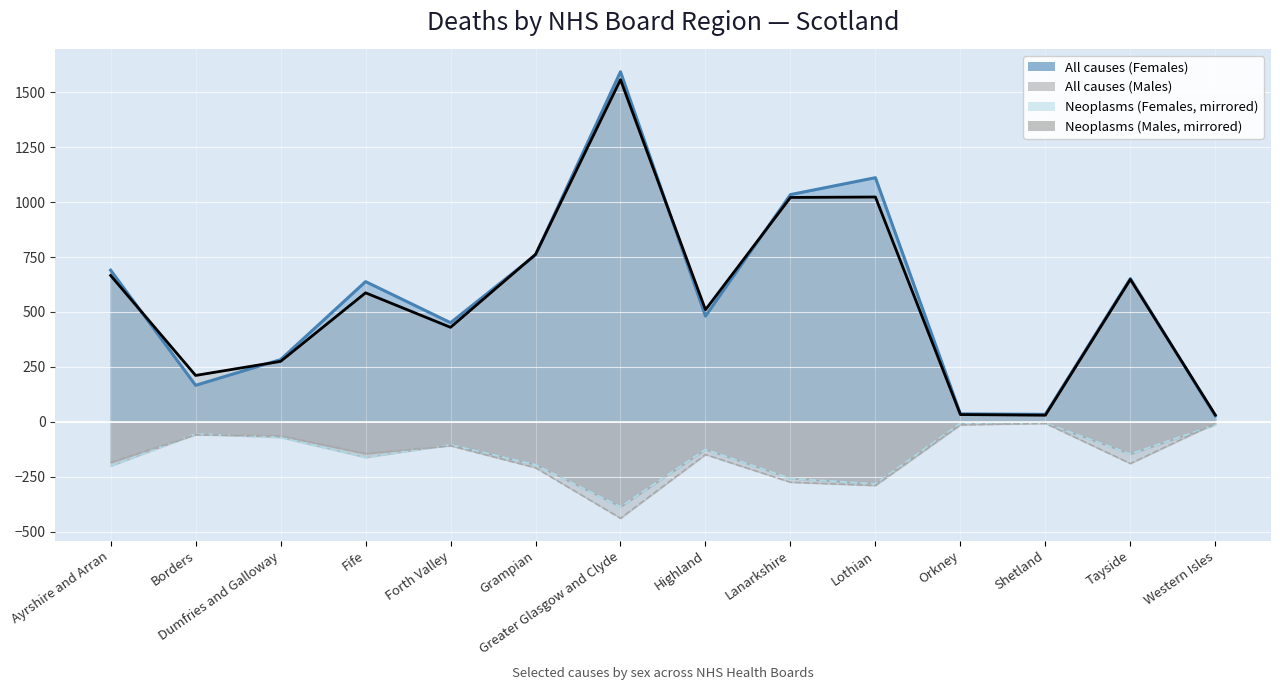

Which series ends up on top after the final intersection of Neoplasms (Females) mirror and Neoplasms (Males) mirror?

Neoplasms (Males) mirror